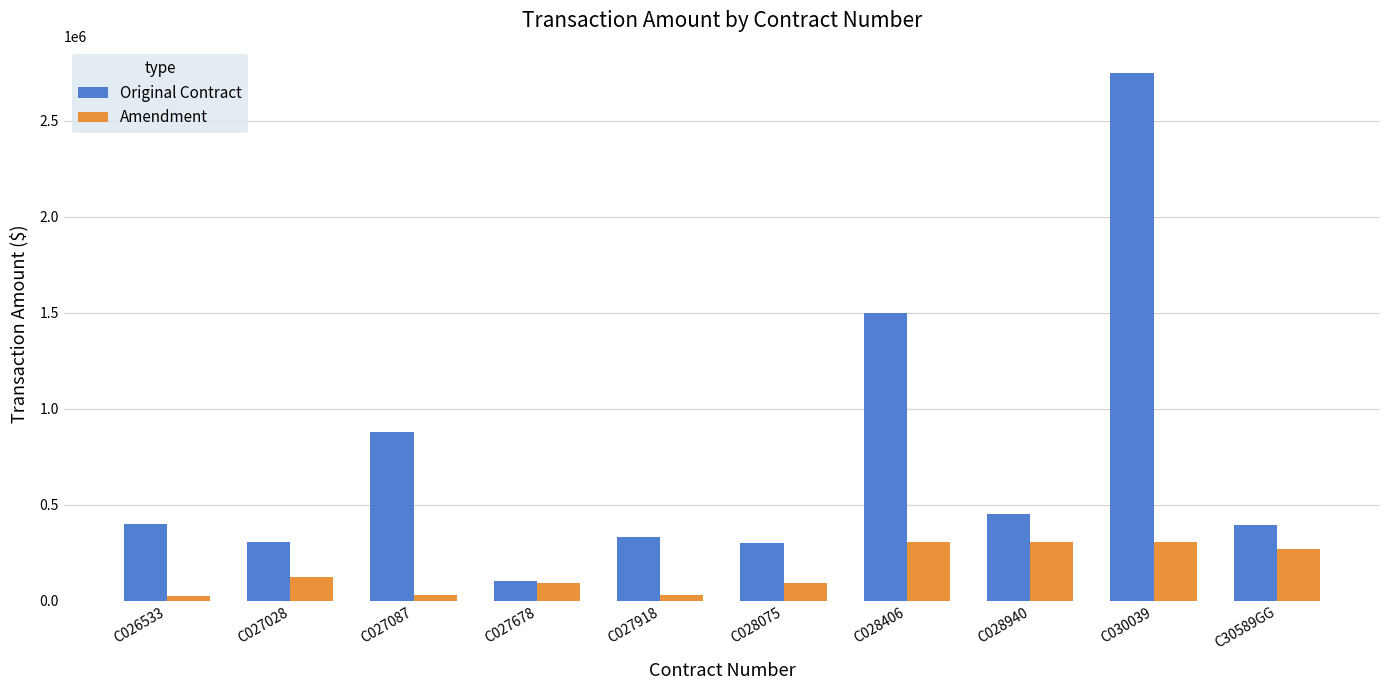

Where is Original Contract nearest to the value 1426490?

C028406